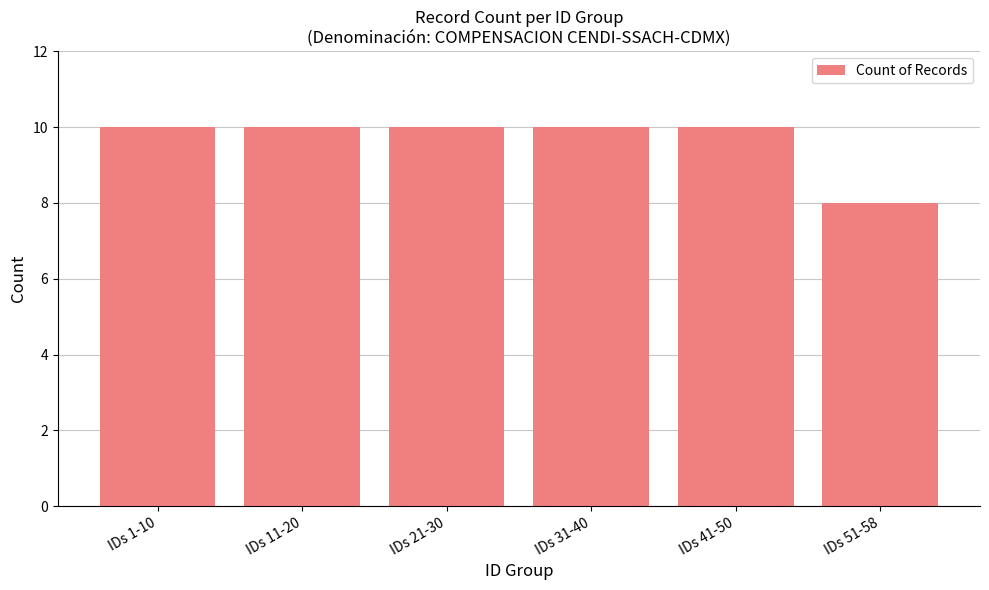

True or false: the data shows 8 at IDs 51-58.

True